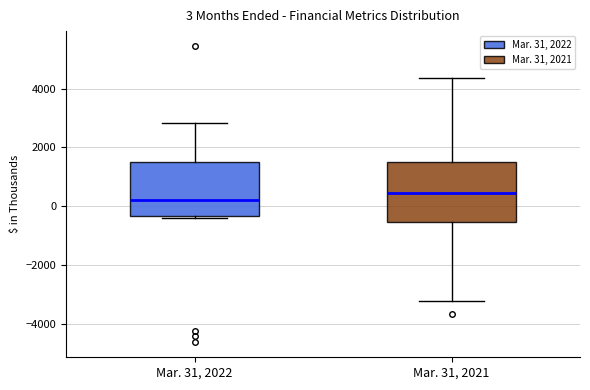

Which box's median line is the lowest?

Mar. 31, 2022